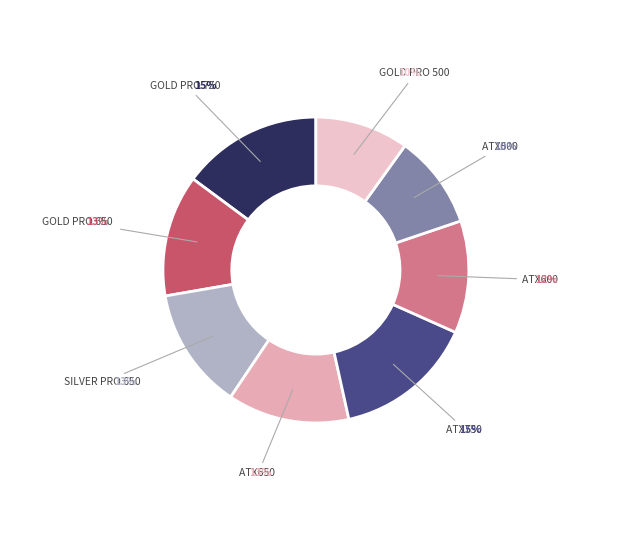

How many segments does this pie chart have?

8